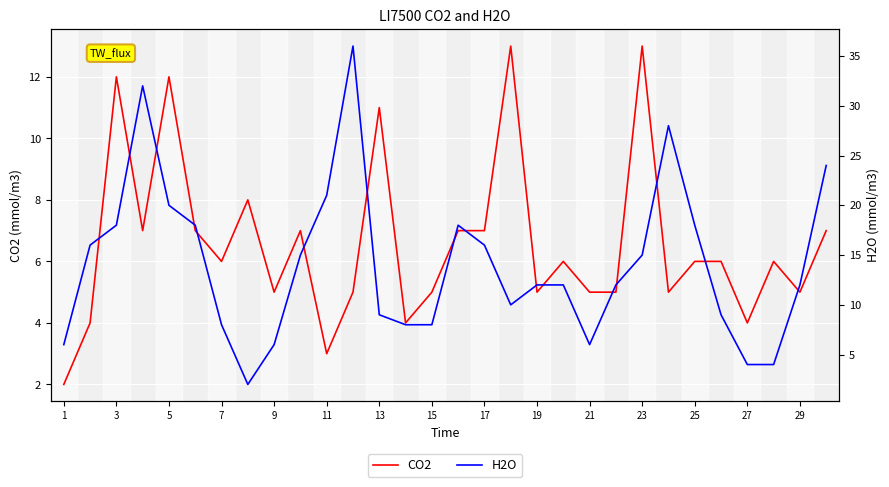

What is the sum of all H2O values?

423